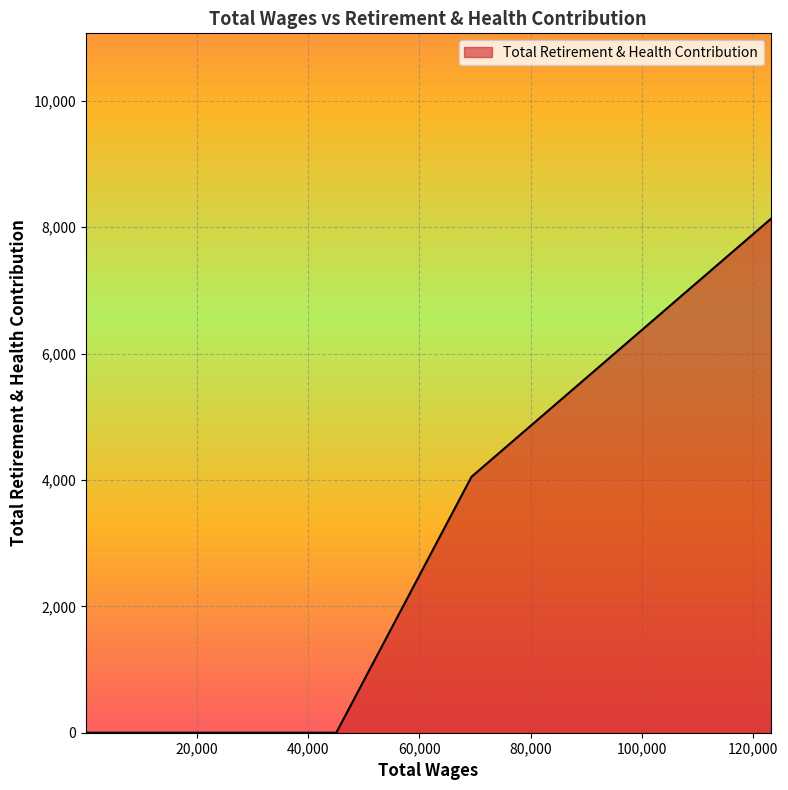

What is the difference between the maximum and minimum values?

8129